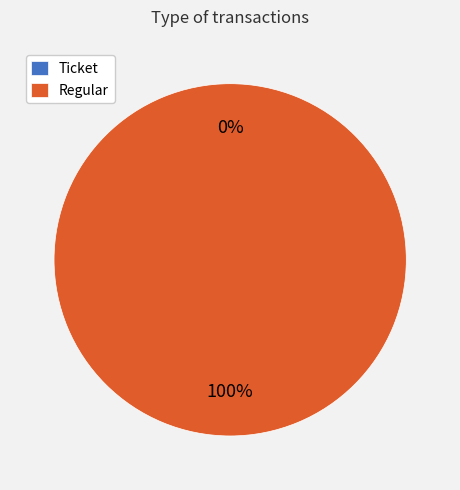

Combined, what portion of the pie is Regular and Ticket?

100.0%